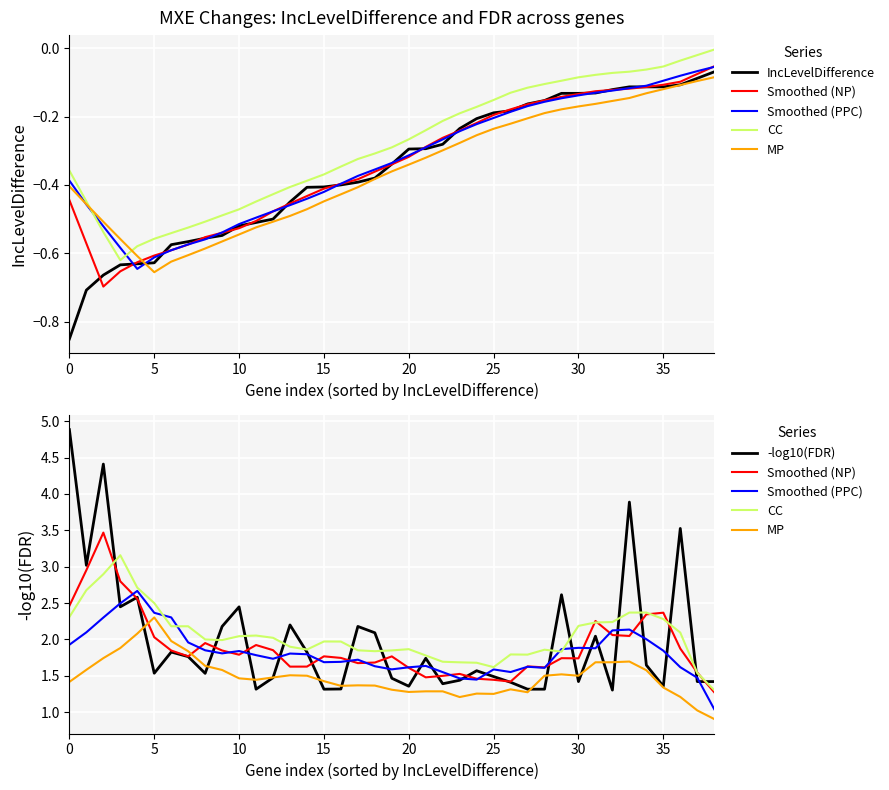

What is the label of the 8th point from the right?

31